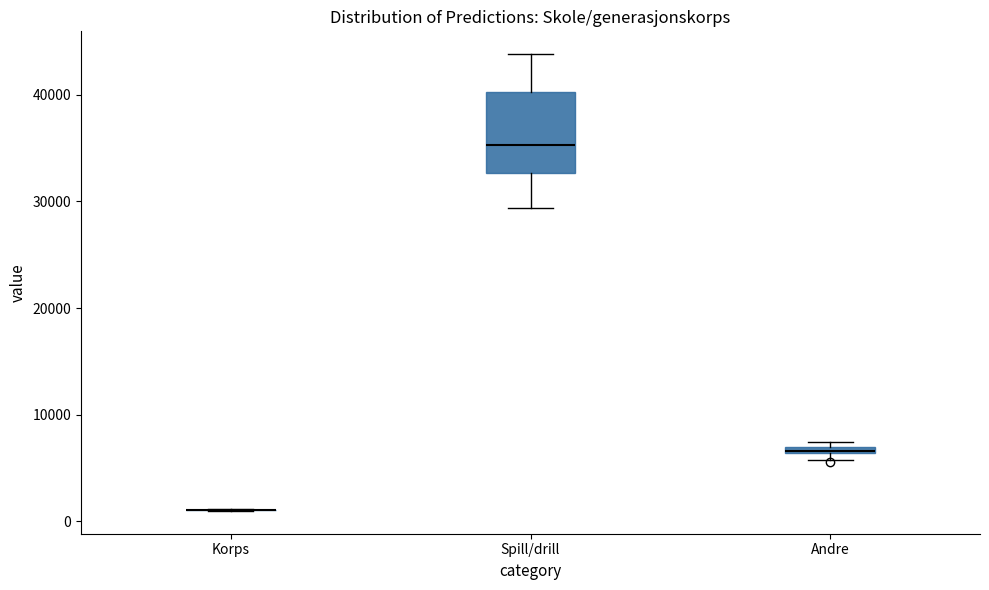

Which box is the tallest, from its lower edge to its upper edge?

Spill/drill